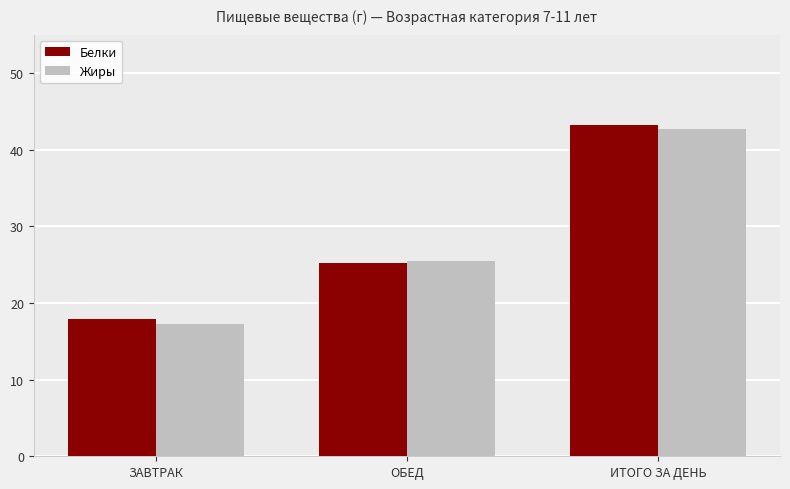

What position from the left is ЗАВТРАК?

1